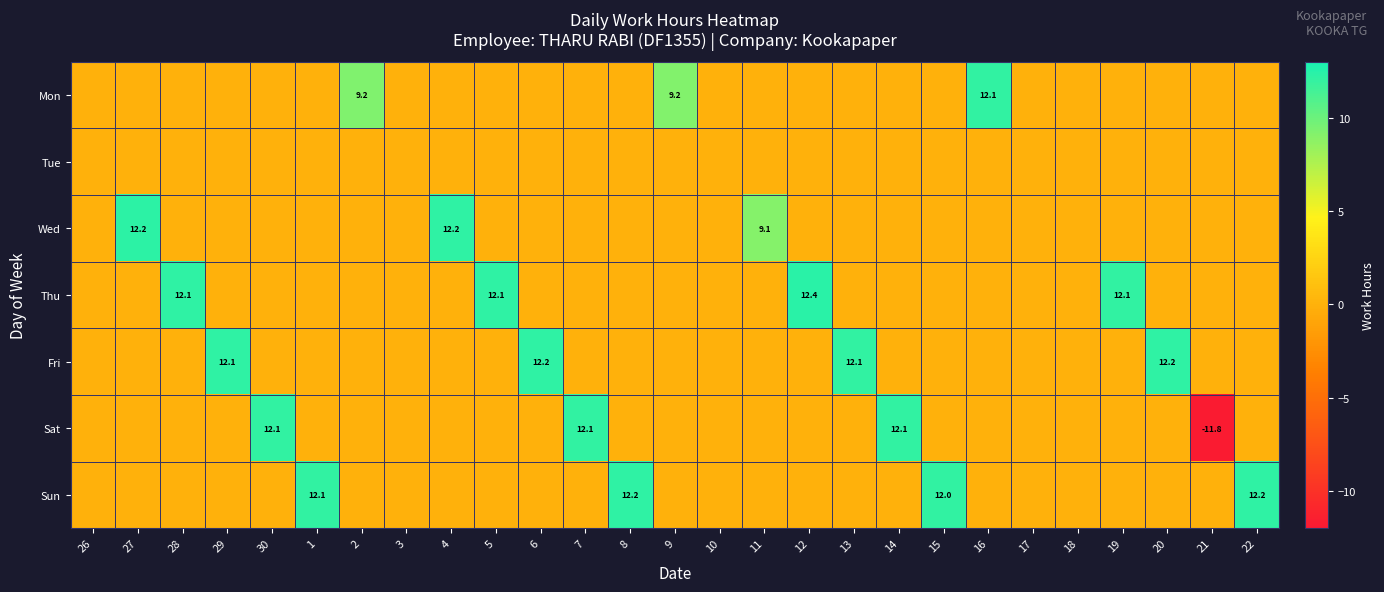

True or false: Sat has a value of 19.0 at 14.

False